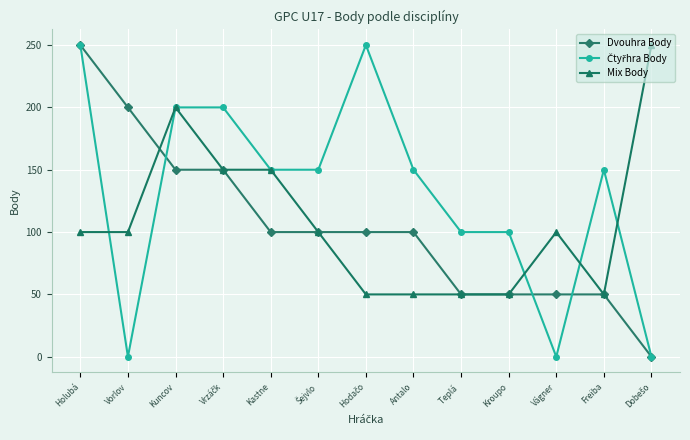

What is the lowest value of the Mix Body series?

50